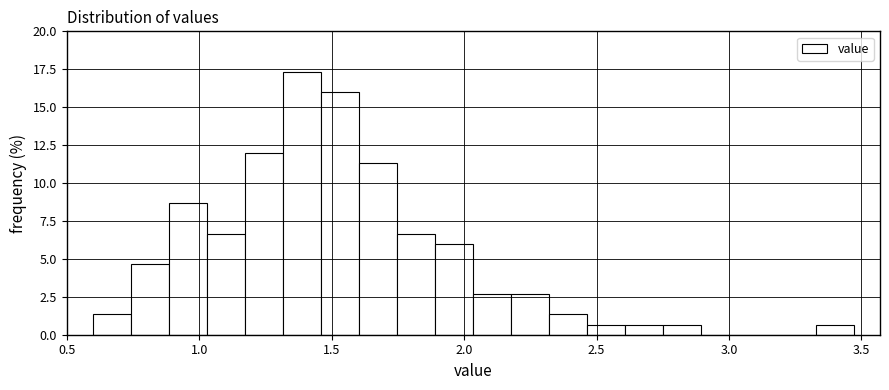

Read against the x-axis, roughly where is the centre of the tallest bar?

1.40